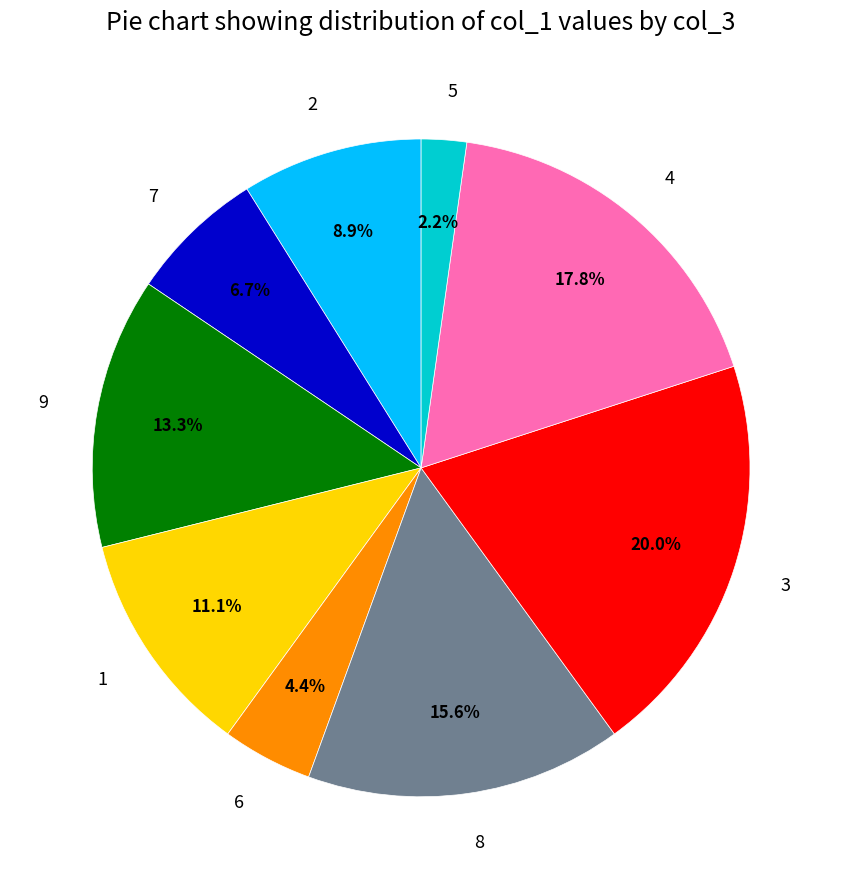

Is there any slice that represents more than half of the pie?

No